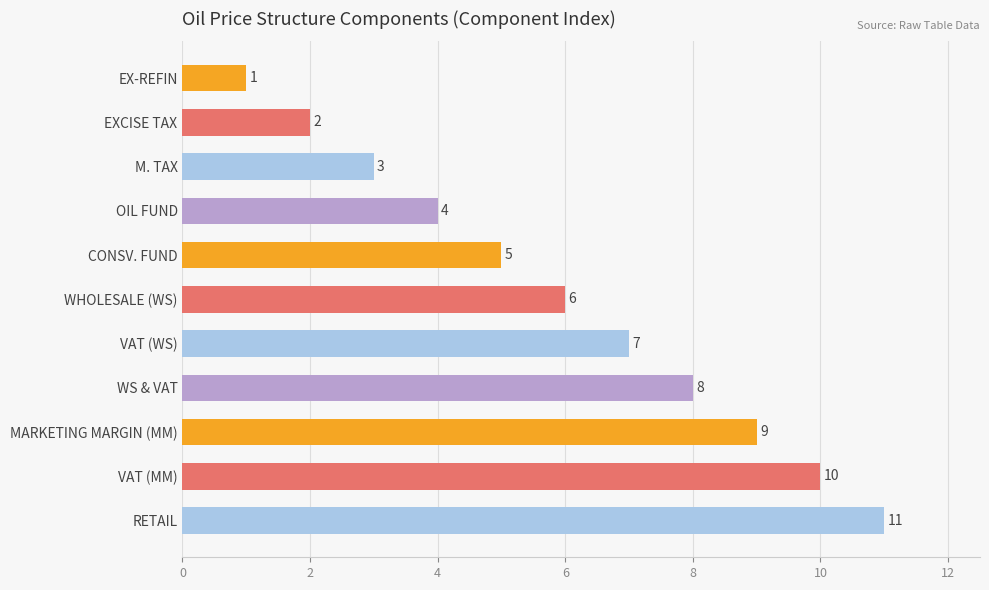

The value at EX-REFIN is 1. True or false?

True